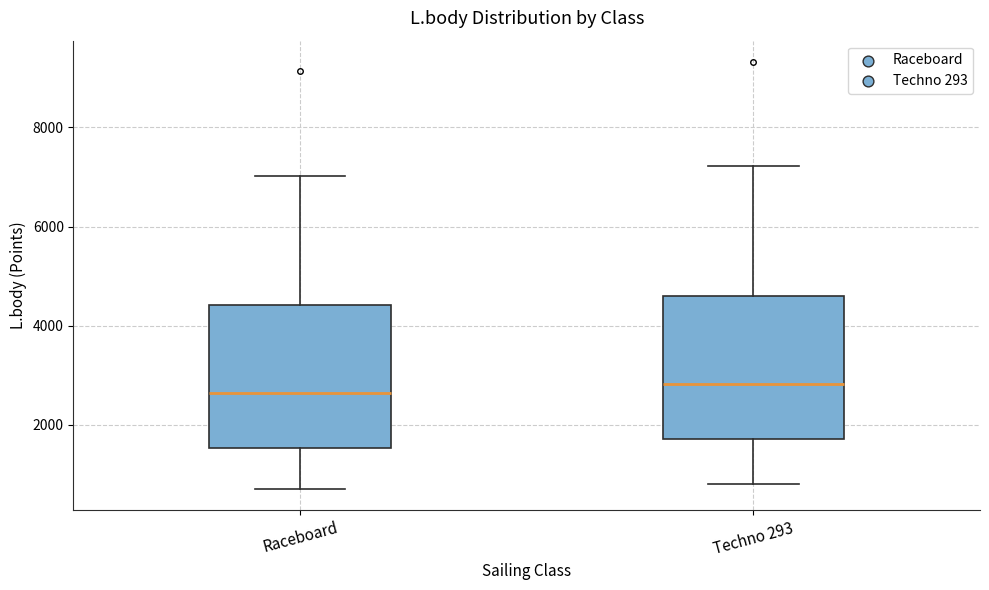

Where does the lower whisker of the box for Raceboard end on the y-axis? The values are not printed on the chart, so give them approximately, as read against the axis.

800